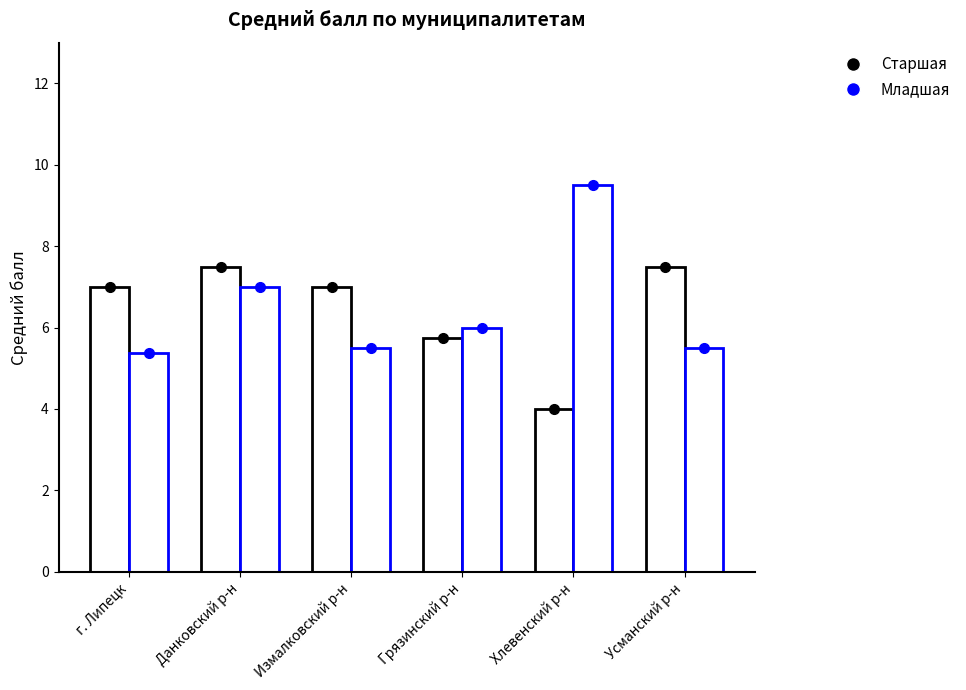

How many bars are there in total?

12